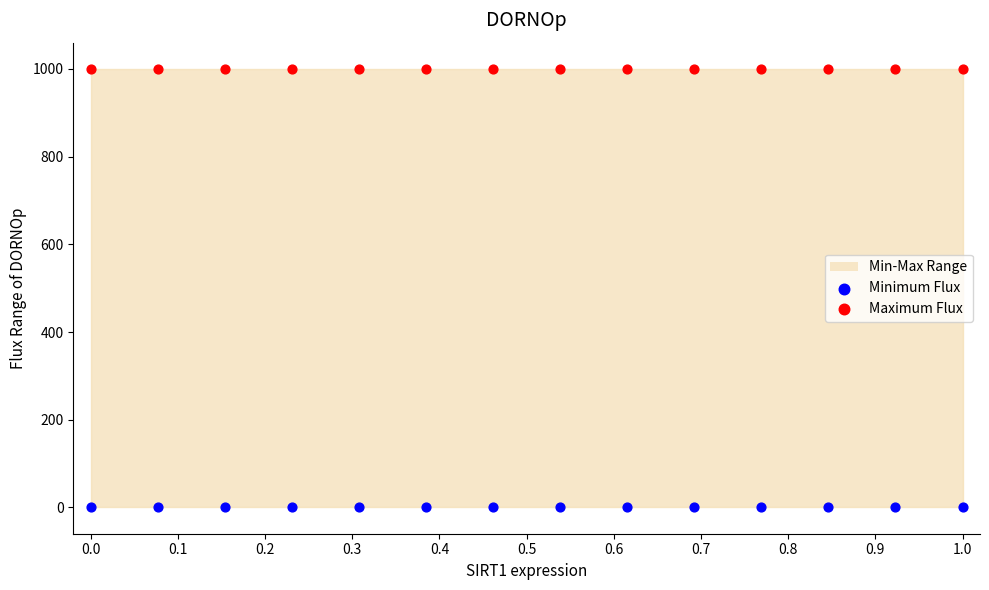

Which series reaches the maximum Y coordinate?

Maximum Flux